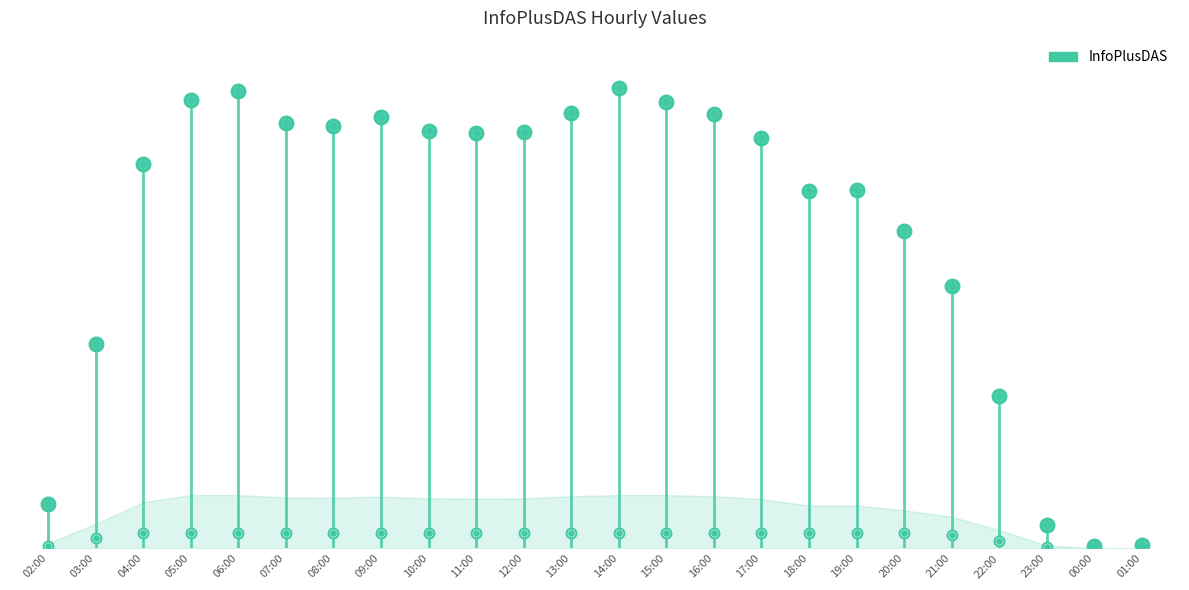

What is the ratio of the value at 20:00 to the value at 01:00?

94.0